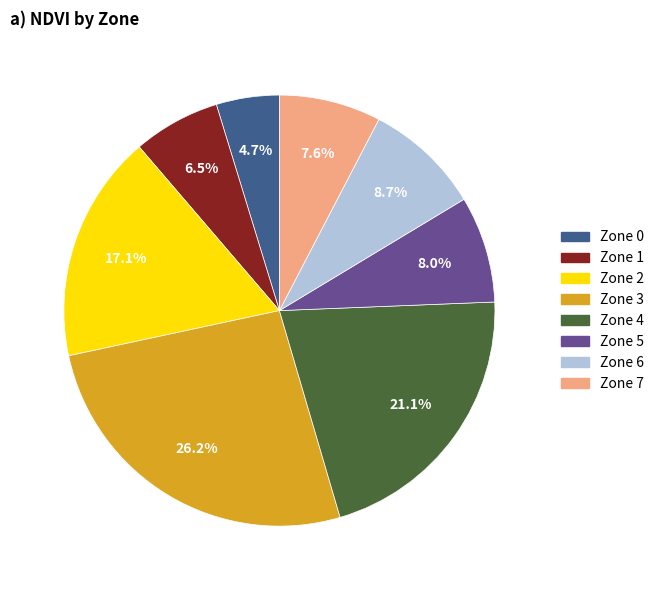

Is there a majority slice in this chart?

No